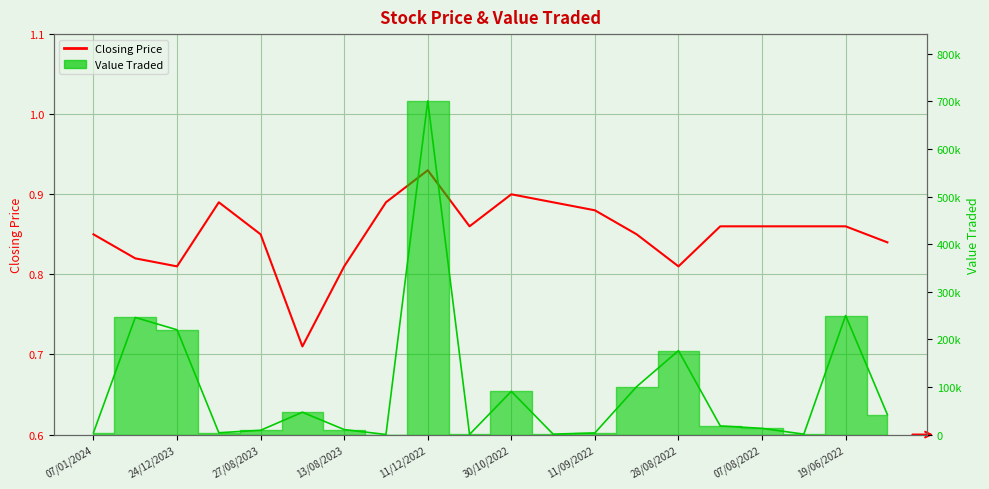

At how many categories does at least one series exceed 357087?

1